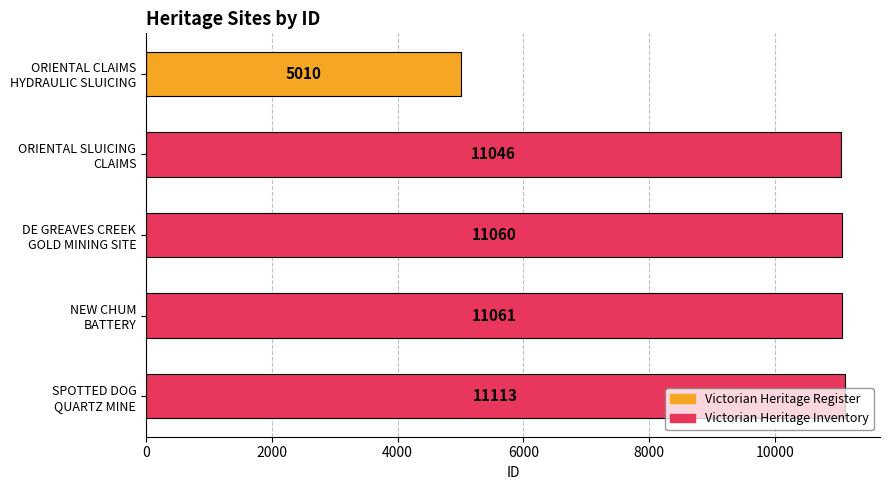

What is the average value?

9858